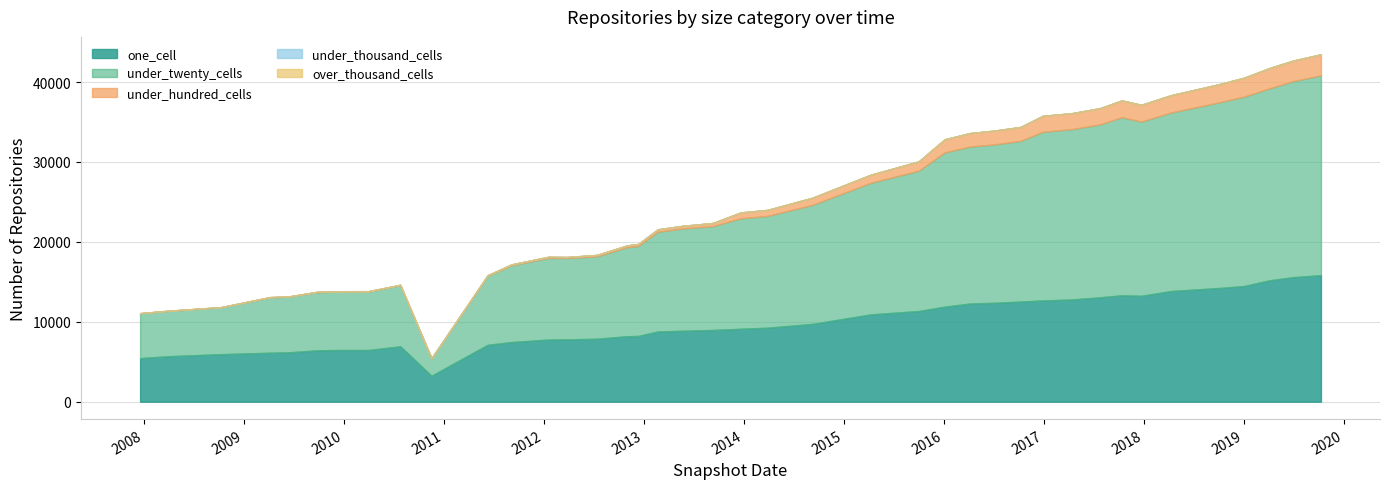

At how many categories does at least one series exceed 21346?

9